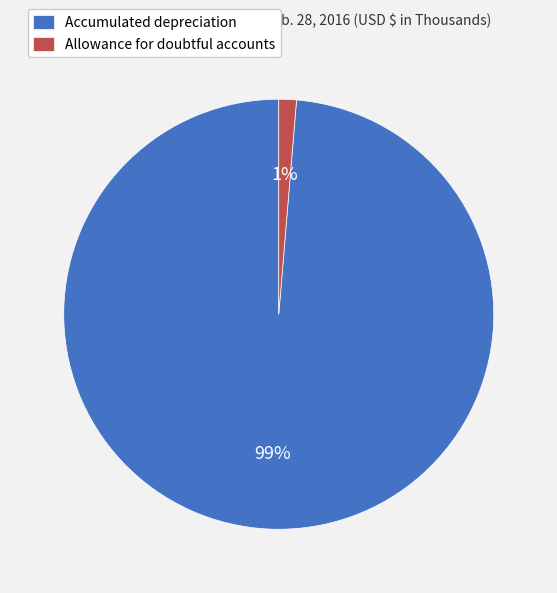

To the nearest percent, what is the combined percentage of Allowance for doubtful accounts and Accumulated depreciation?

100%